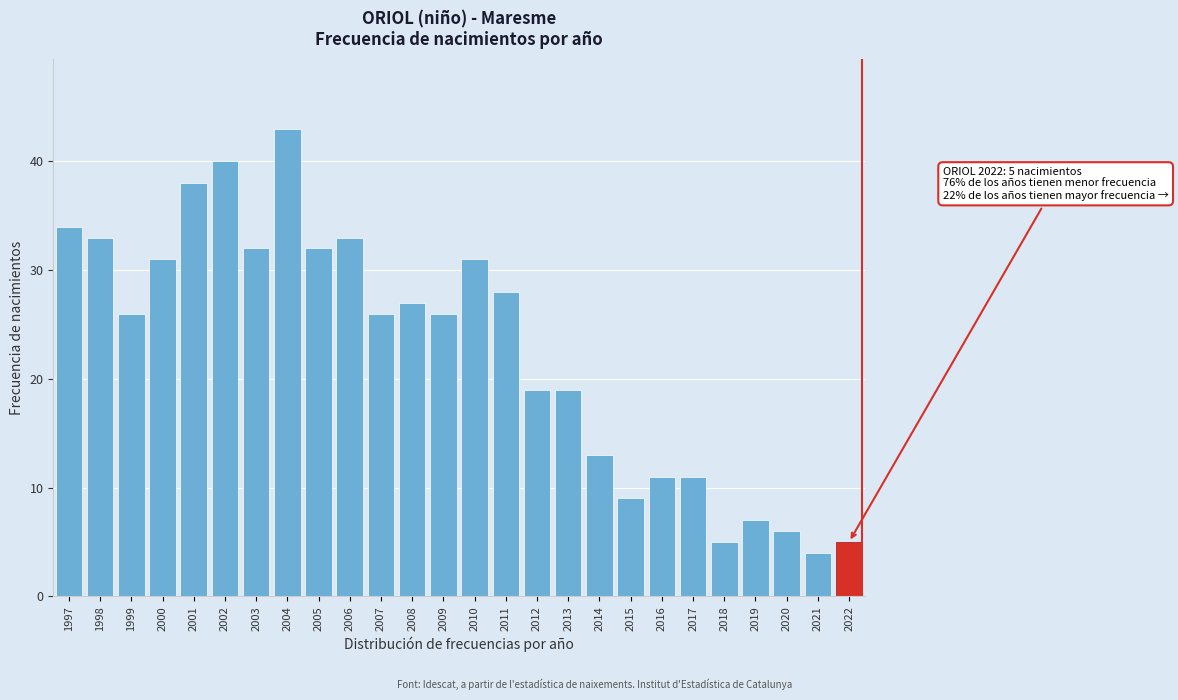

Reading left to right, list all the values displayed in this chart.

1997=34	1998=33	1999=26	2000=31	2001=38	2002=40	2003=32	2004=43	2005=32	2006=33	2007=26	2008=27	2009=26	2010=31	2011=28	2012=19	2013=19	2014=13	2015=9	2016=11	2017=11	2018=5	2019=7	2020=6	2021=4	2022=5